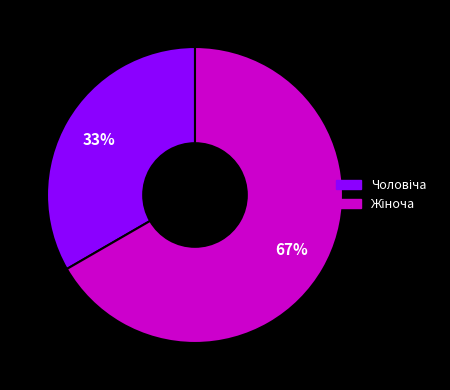

Is there a majority slice in this chart?

Yes